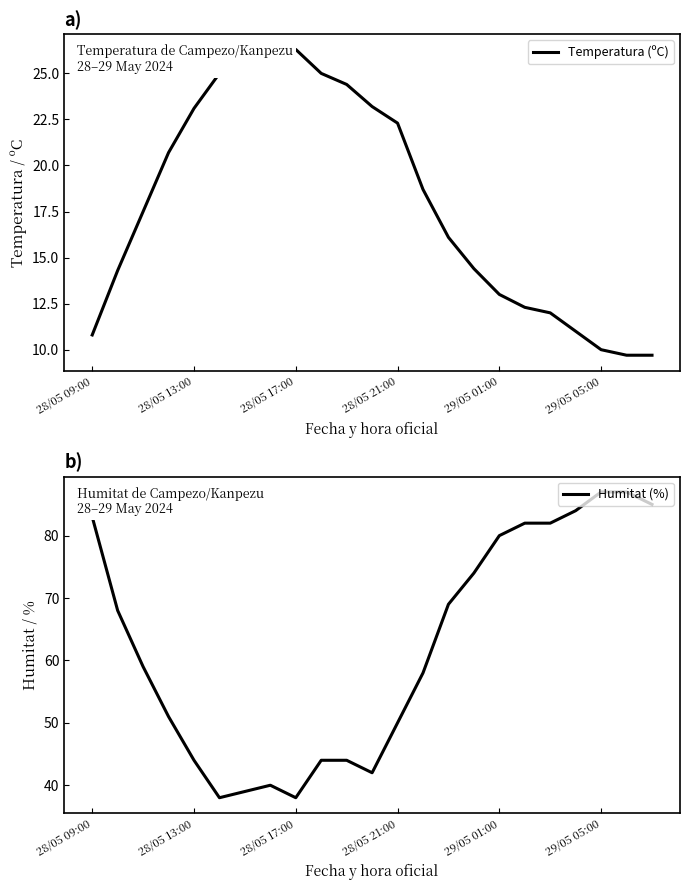

At which label does Humitat (%) first exceed 59?

28/05 09:00